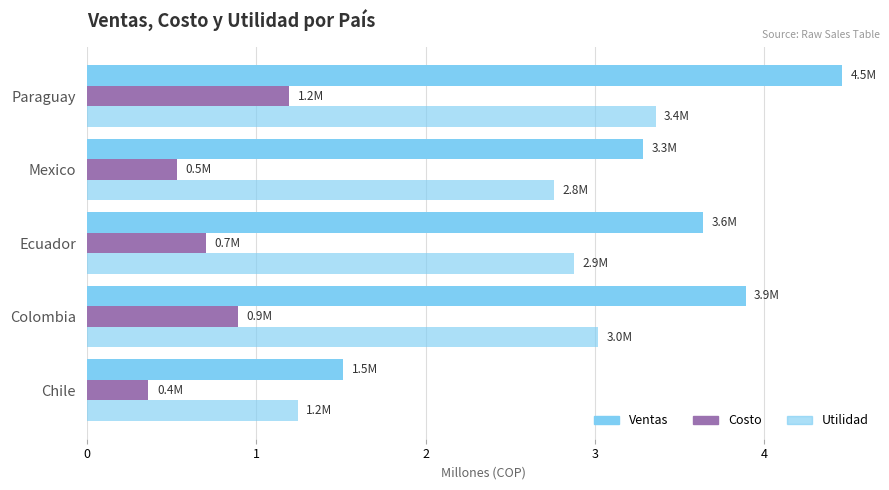

How many data points does each series have?

5